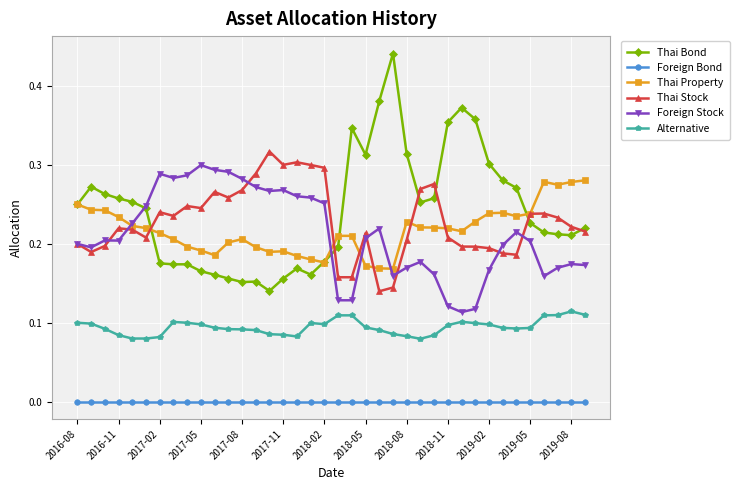

Which series has the largest range (max minus min)?

Thai Bond